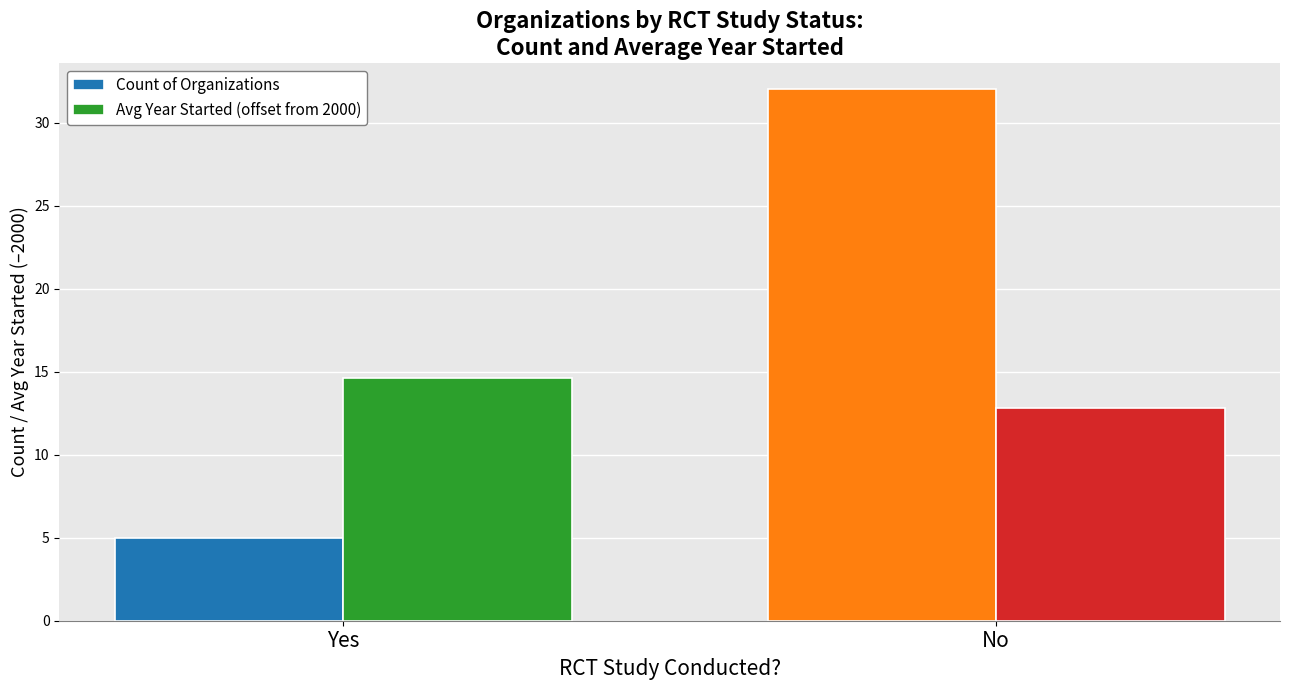

Which category has the lowest value in the Avg Year Started (offset from 2000) series?

No